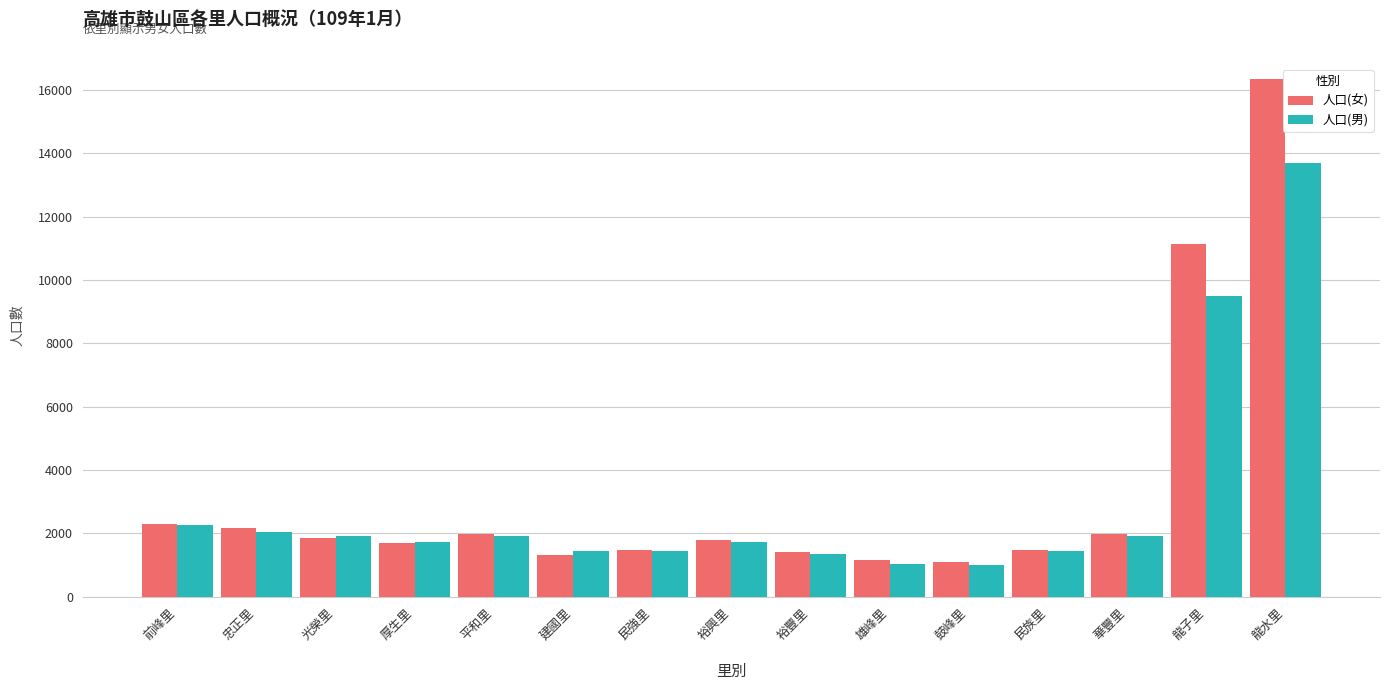

Are the bars horizontal?

No